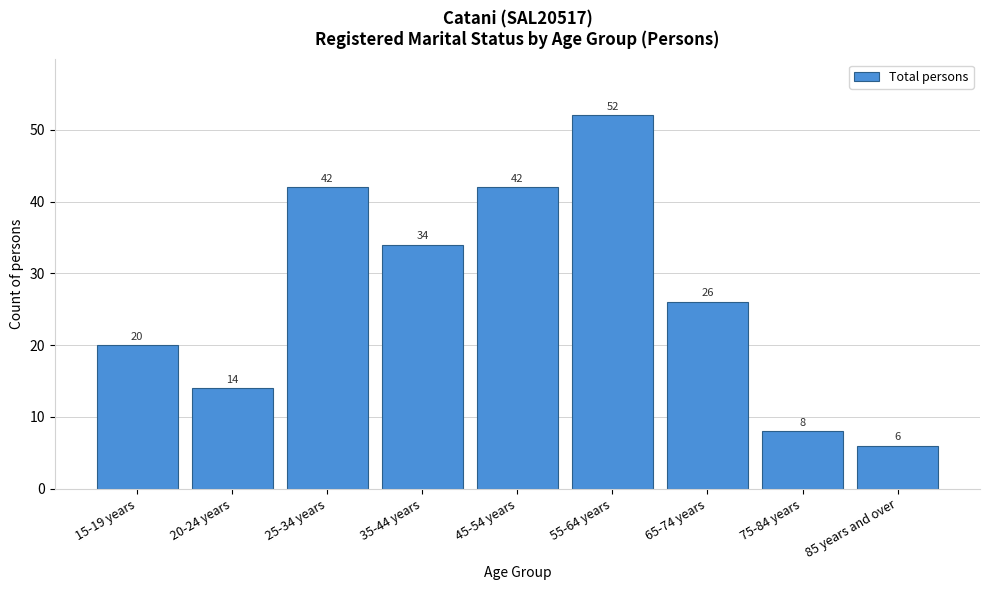

Reading left to right, list all the values displayed in this chart.

15-19 years=20	20-24 years=14	25-34 years=42	35-44 years=34	45-54 years=42	55-64 years=52	65-74 years=26	75-84 years=8	85 years and over=6